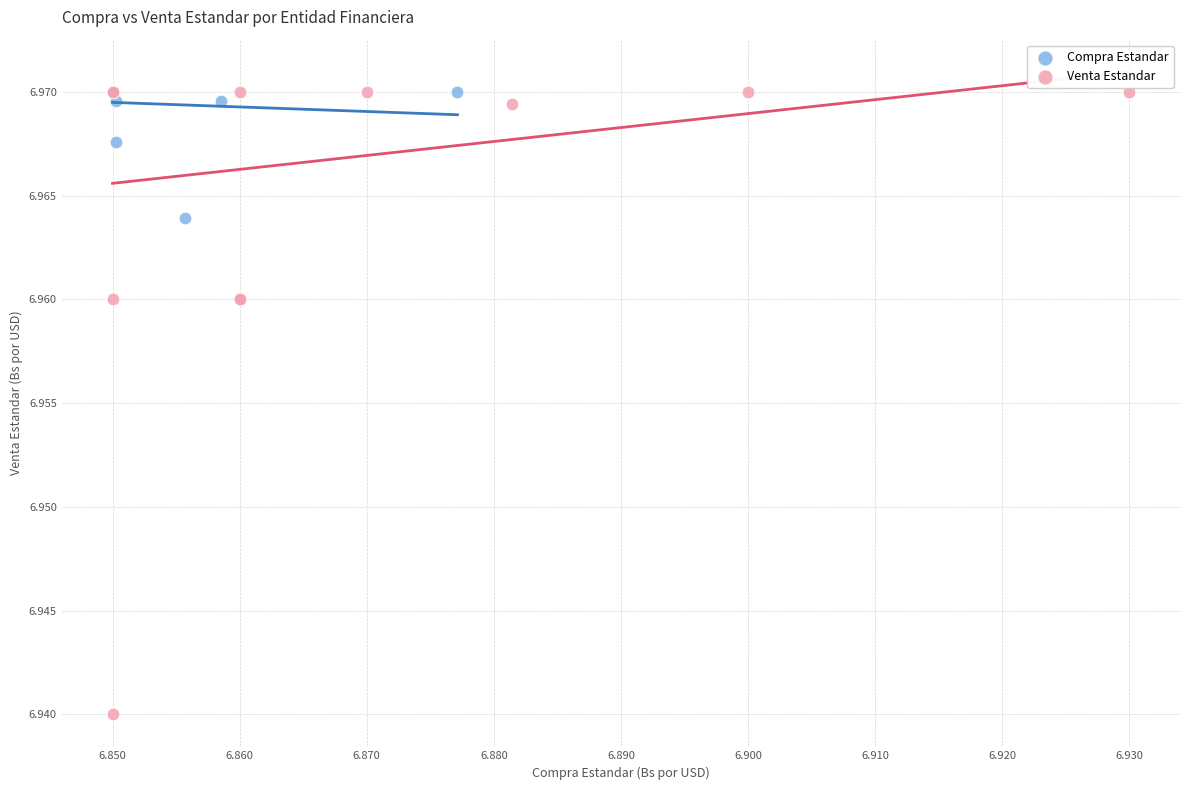

Which series reaches the minimum Y coordinate?

Venta Estandar